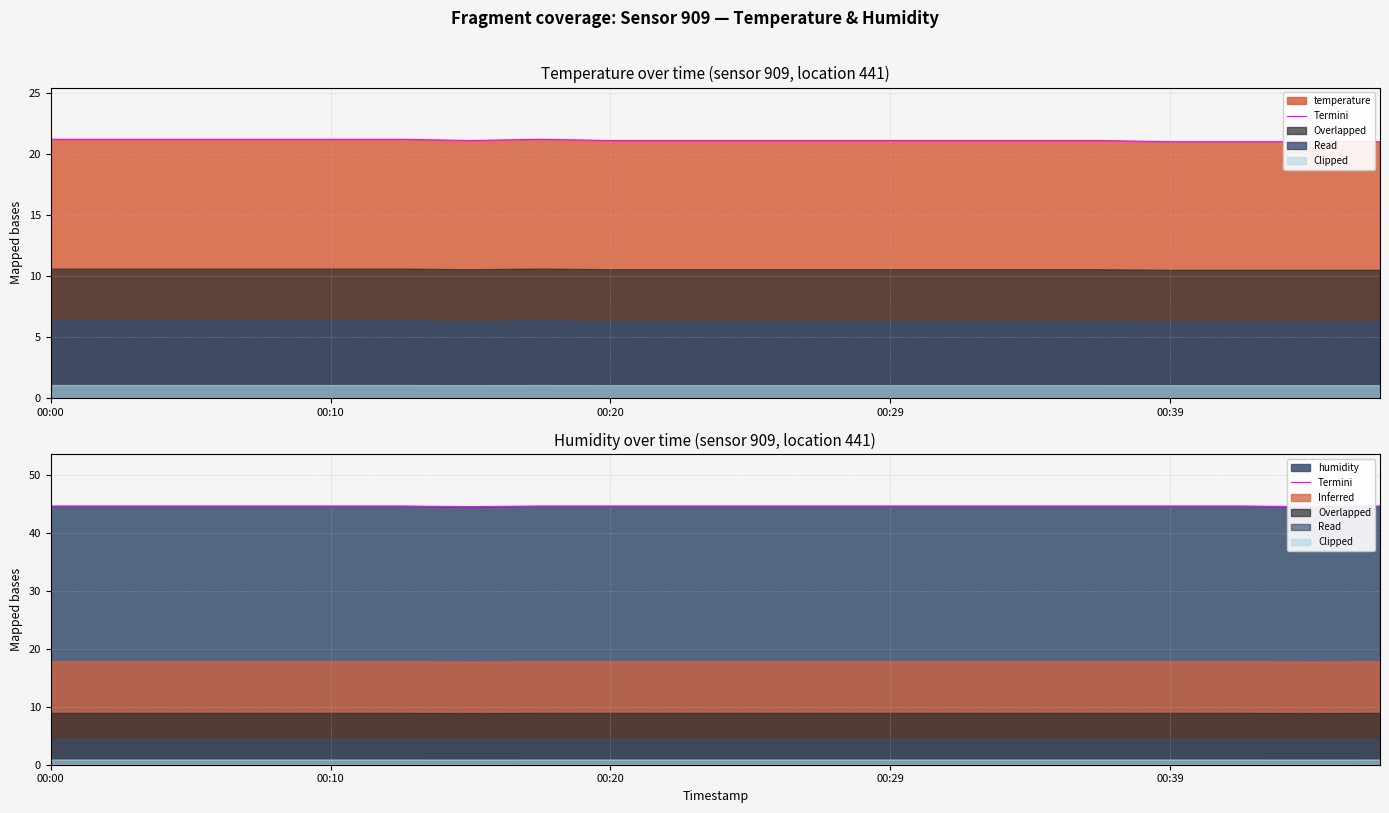

How many data points does each series have?

20